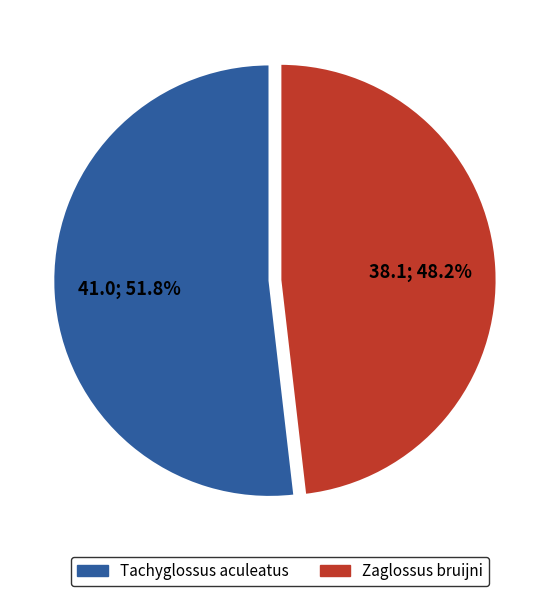

Is it true that Tachyglossus aculeatus is 52% of the pie?

True